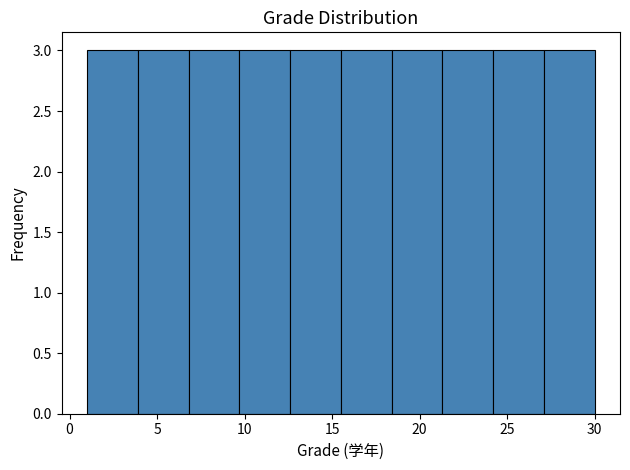

How tall is the bar that spans 21.3 to 24.2 on the x-axis? Neither the bar edges nor the heights are printed on the chart, so give them approximately, as read against the axes.

3